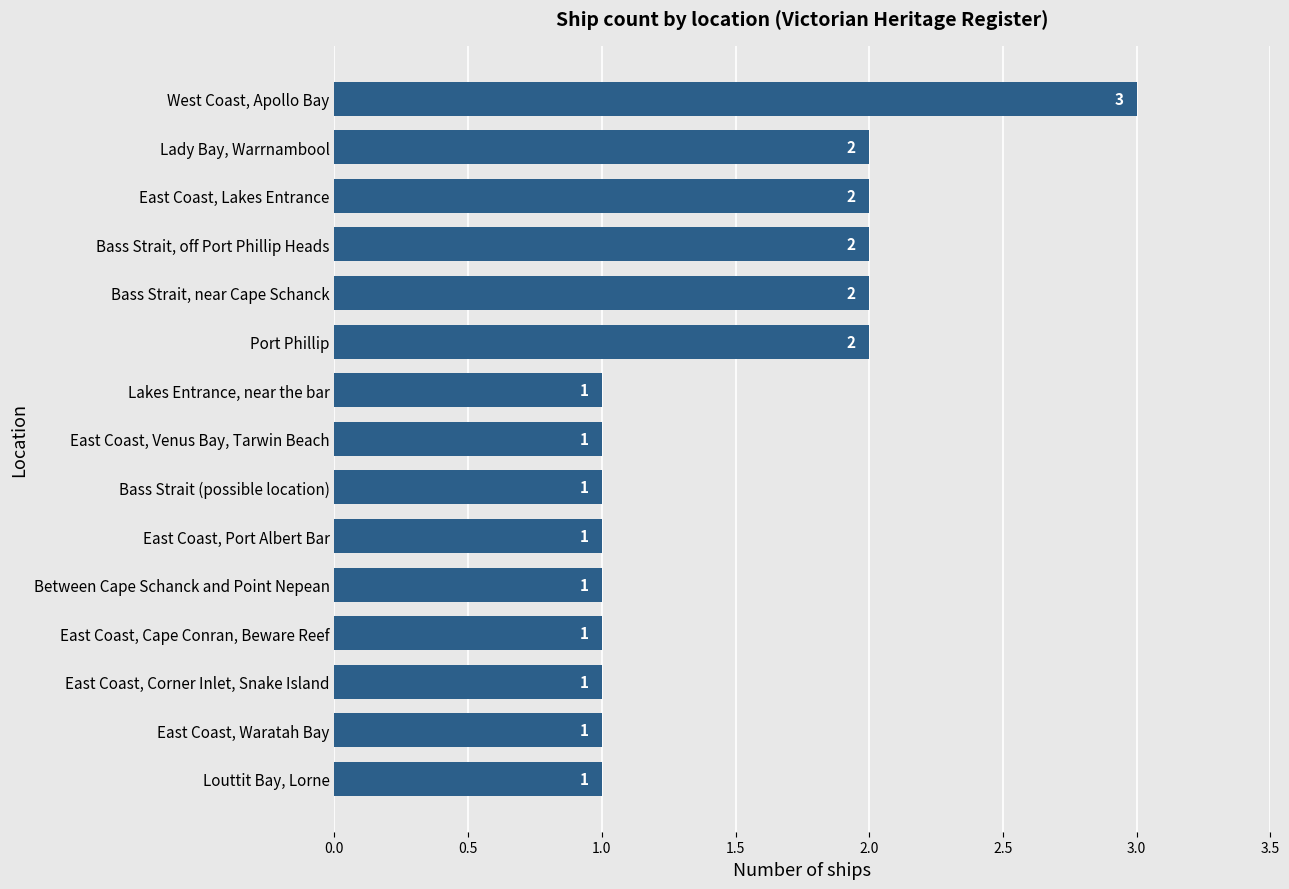

At which category does the chart reach its peak across all series?

West Coast, Apollo Bay